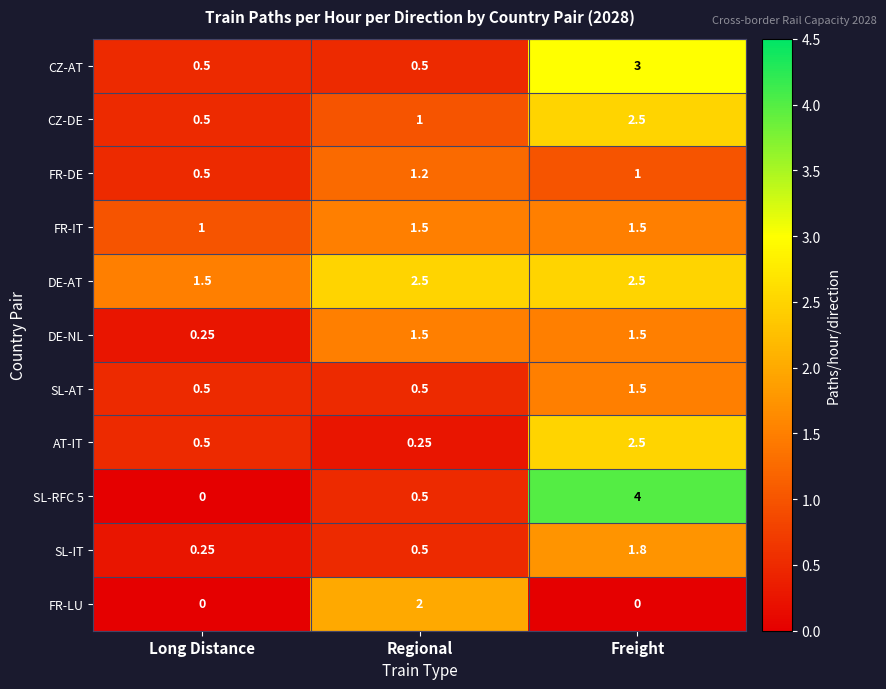

How many distinct data groups are displayed?

11